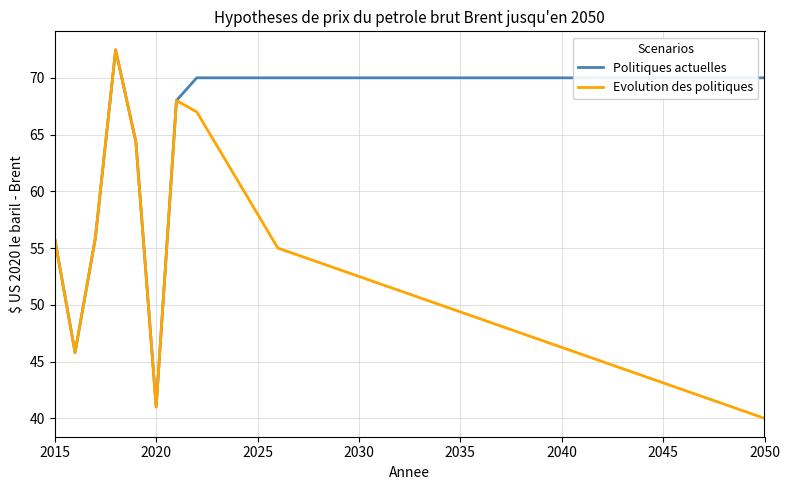

Which series has the largest total across all categories?

Politiques actuelles